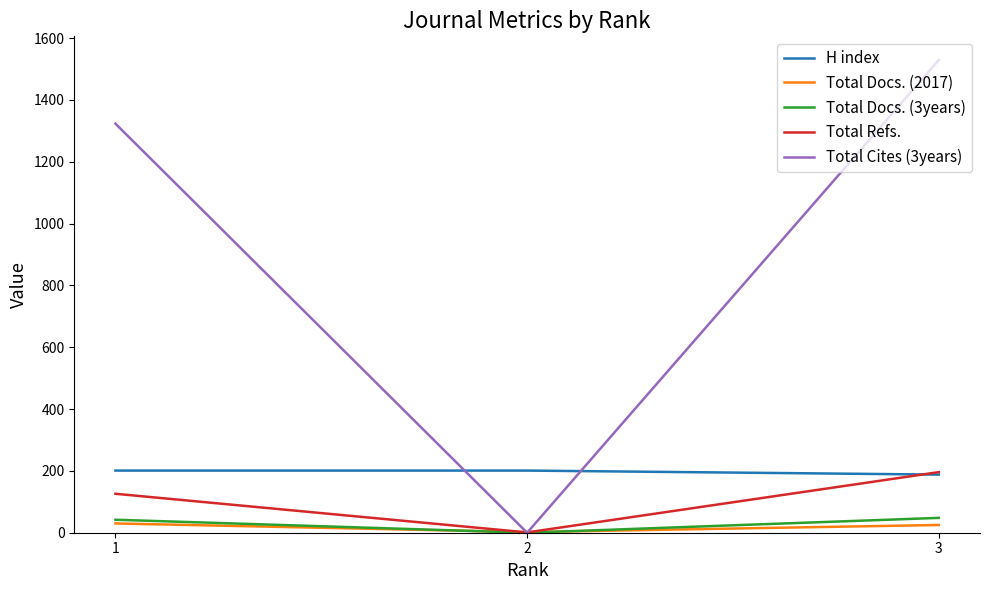

At which category is the sum across all series the highest?

3